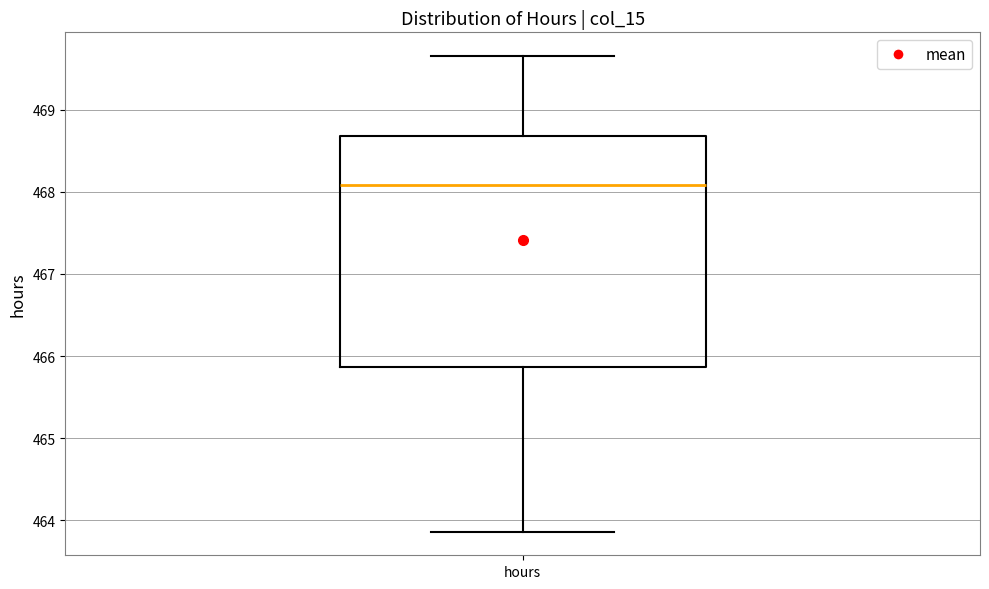

Read this box plot against the y-axis: the position of the median line, the range covered by the box, and the ends of both whiskers. The values are not printed on the chart, so give them approximately, as read against the axis.

median 468.1, box 465.9 to 468.7, whiskers 463.9 to 469.7